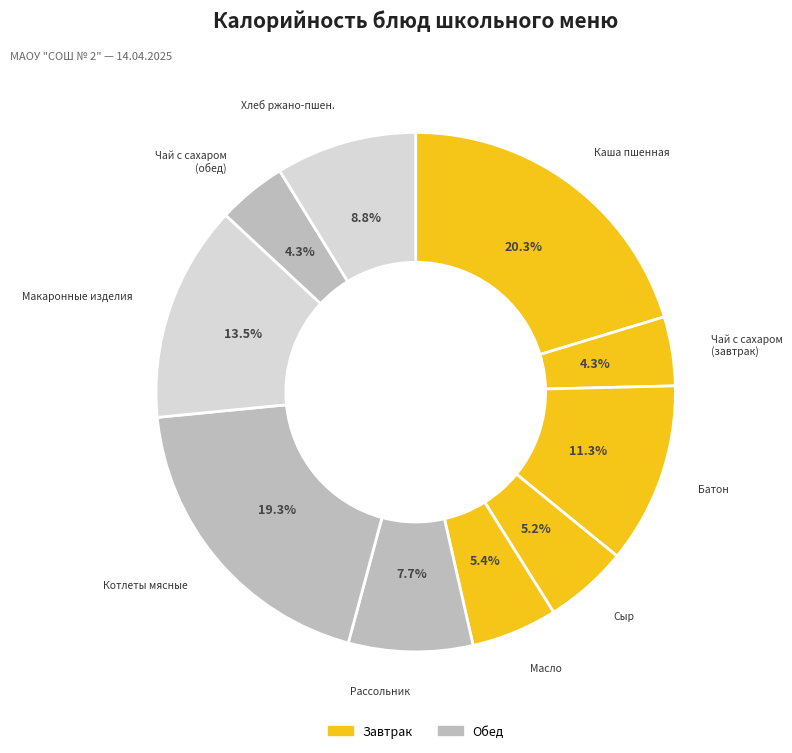

Does any single category account for the majority?

No